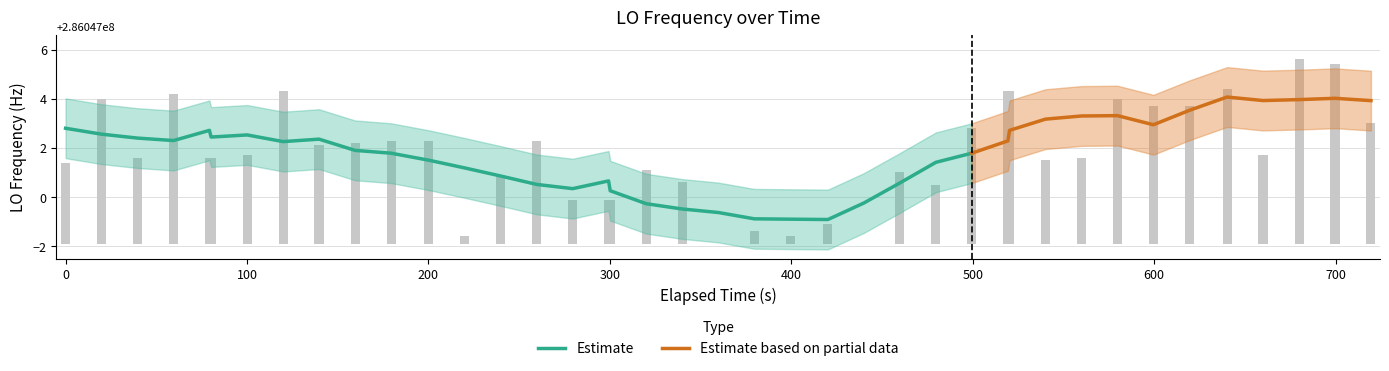

What is the difference between the maximum and minimum values?

7.5